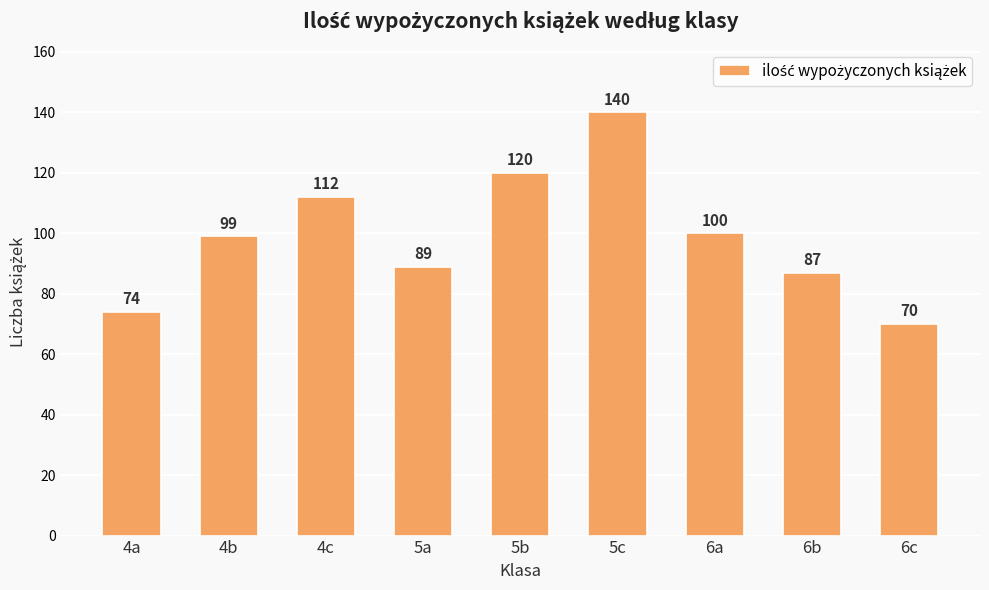

Between 5b and 6c, which is larger?

5b